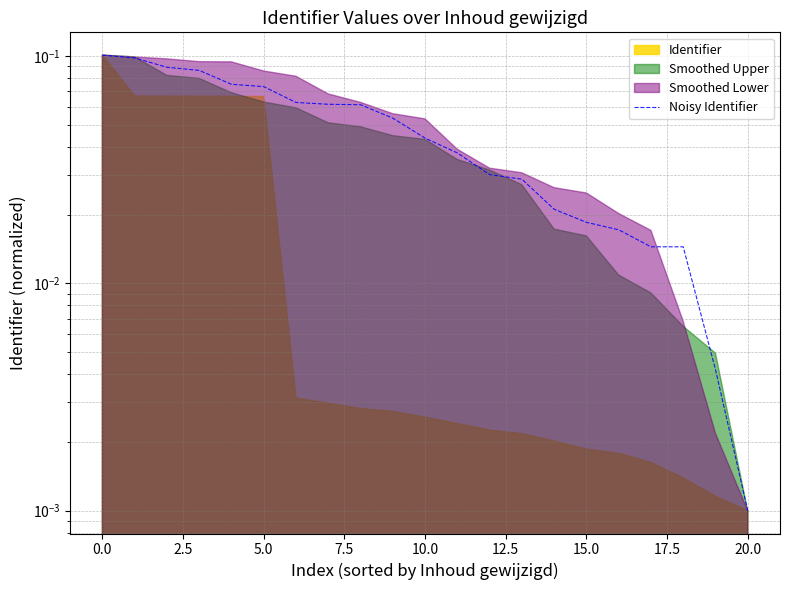

How many categories are shown in the chart?

21